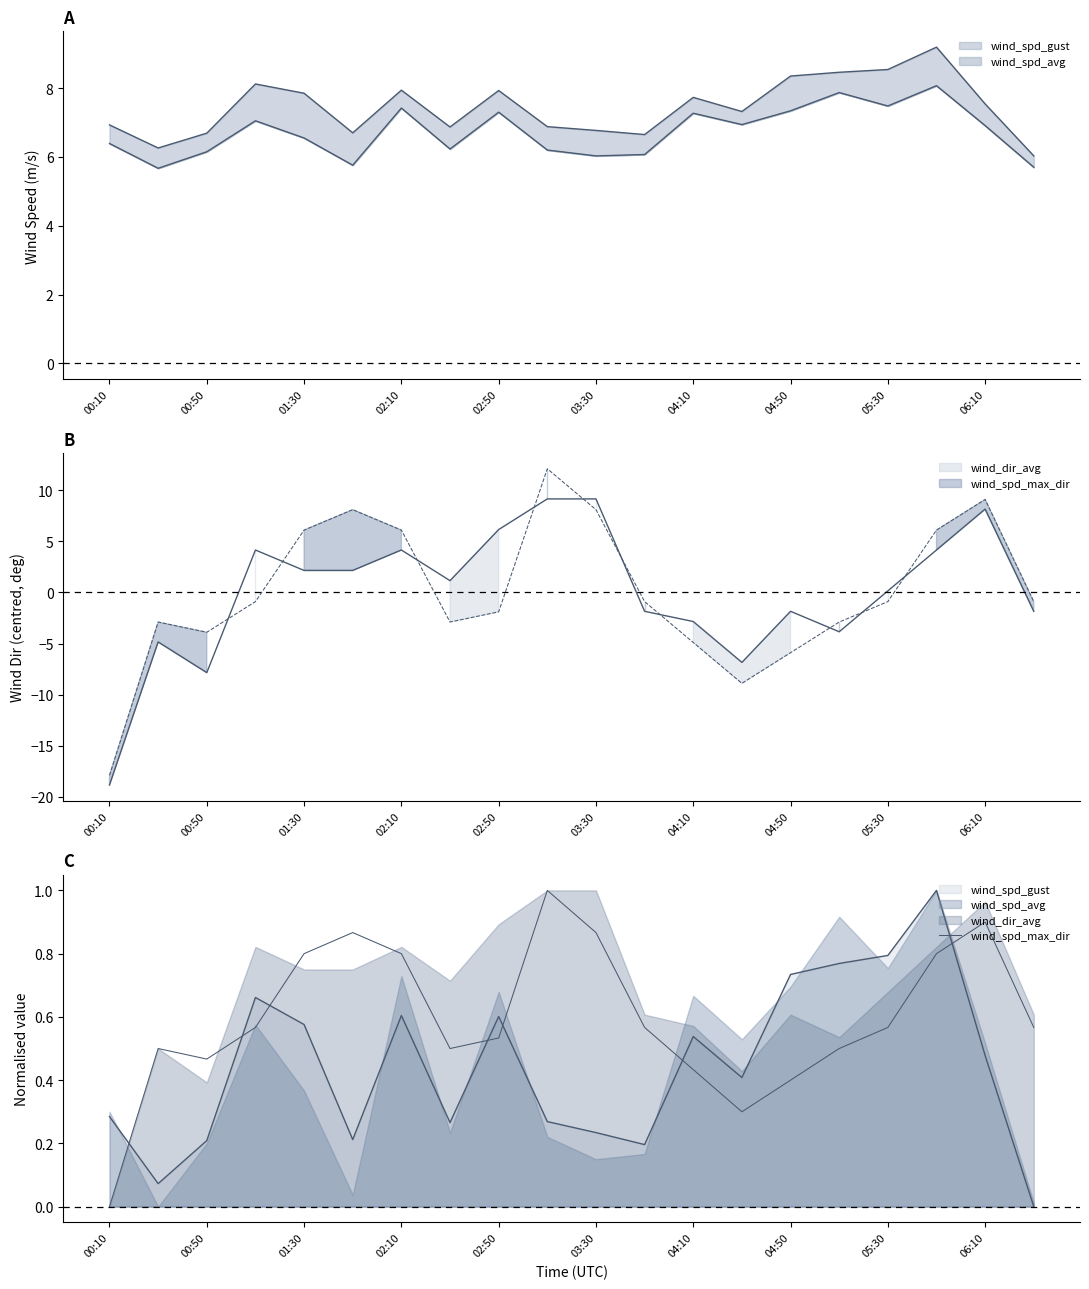

What is the difference between the second highest and minimum values?

0.9